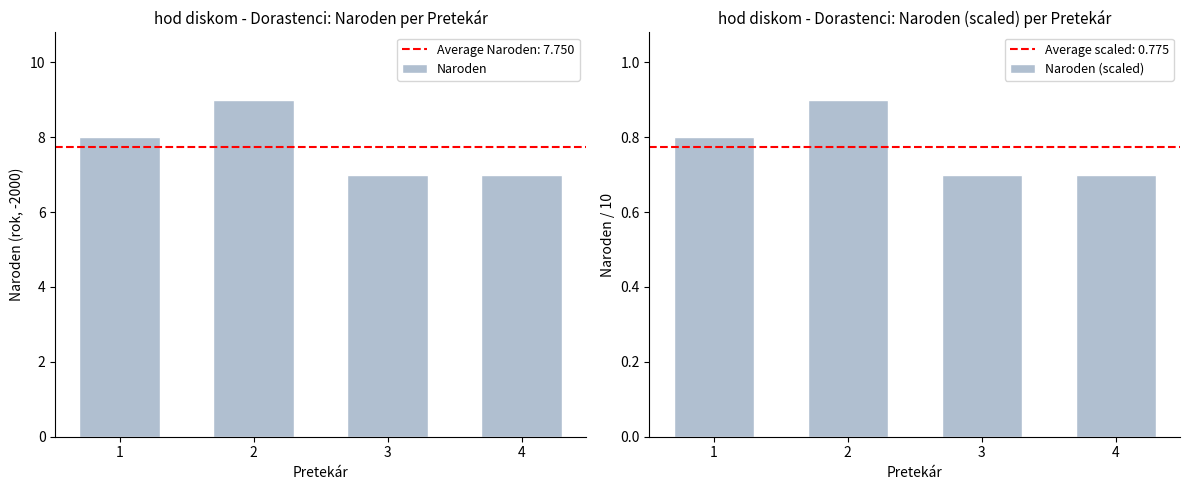

Is it true that Naroden equals 7.0 at 4?

True